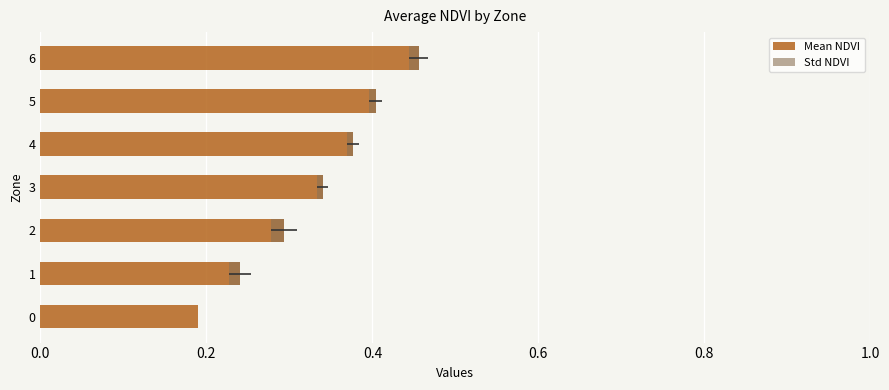

The value of Std NDVI at 1 is 0.0. True or false?

False